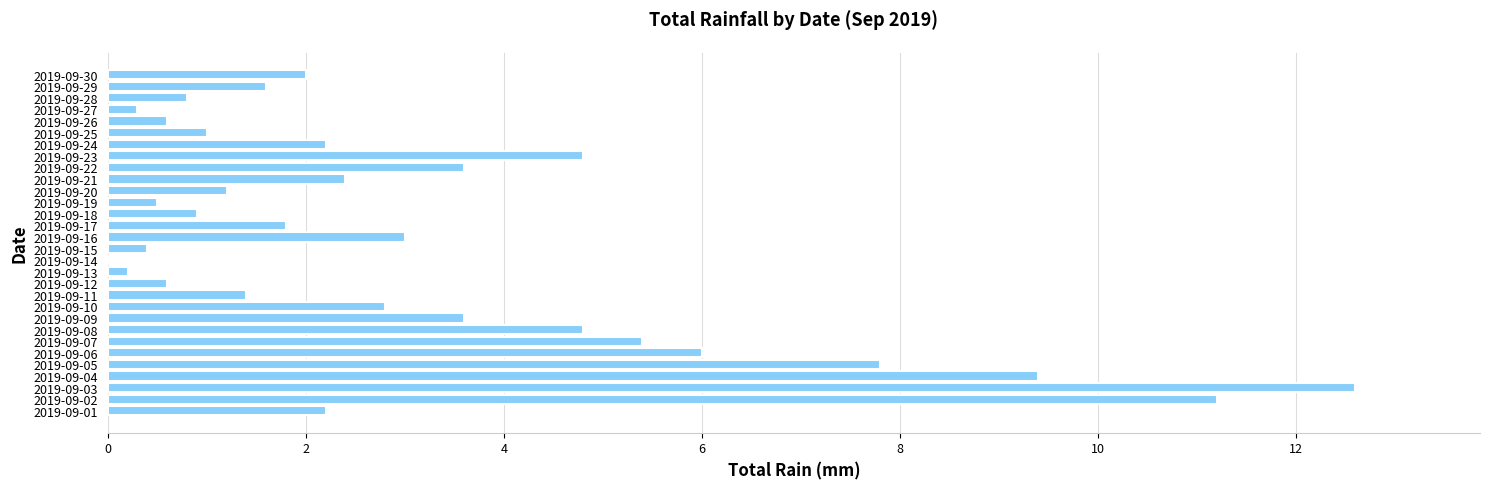

Which has a higher value, 2019-09-22 or 2019-09-11?

2019-09-22